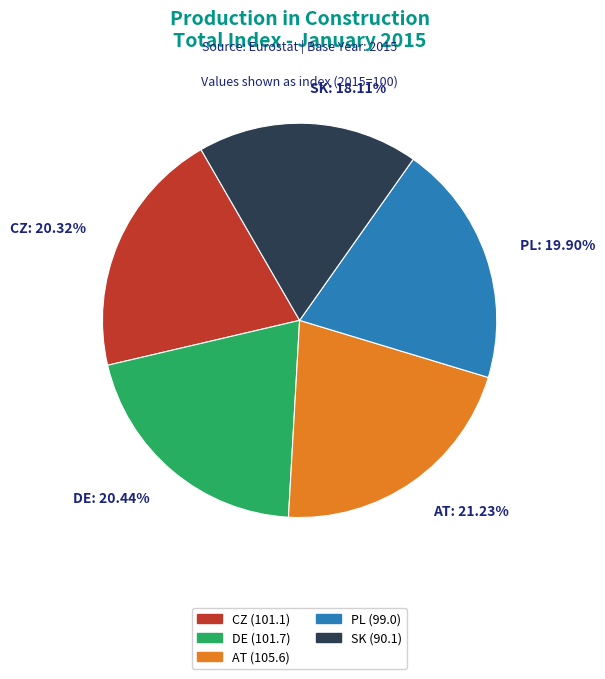

To the nearest percent, what is the average slice percentage?

20%